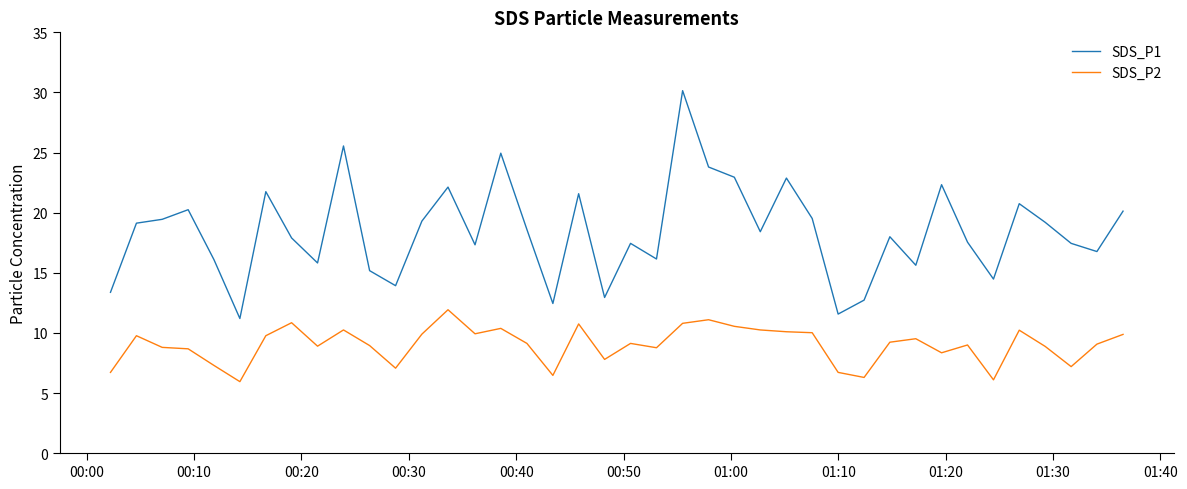

What is the minimum value for SDS_P1?

11.2